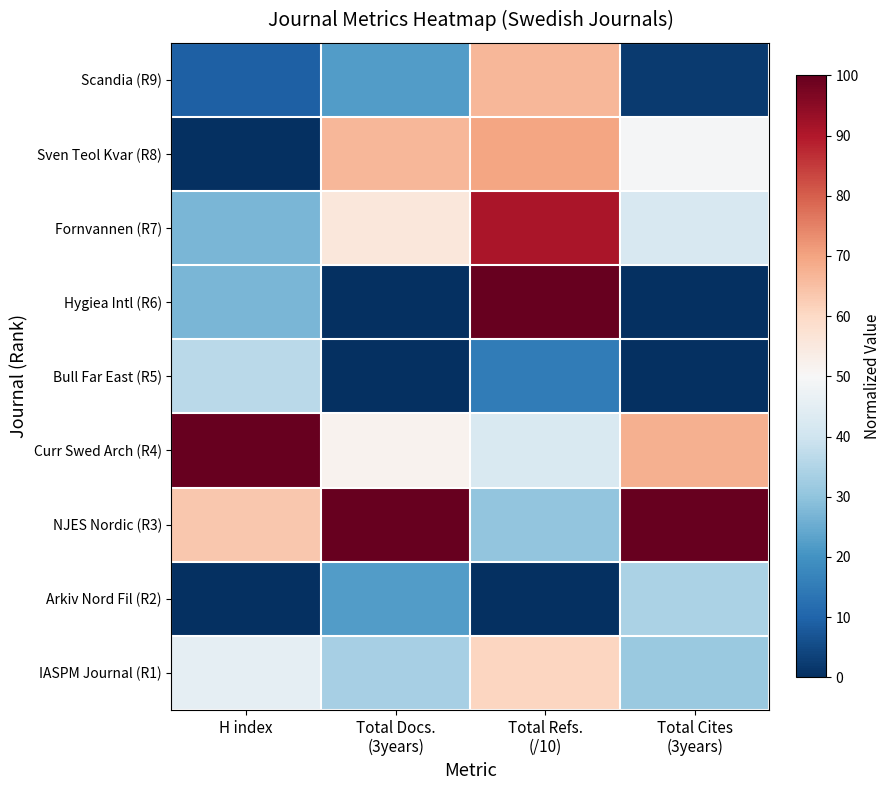

What is the difference between the maximum and second lowest values in the Fornvannen (R7) series?

49.0